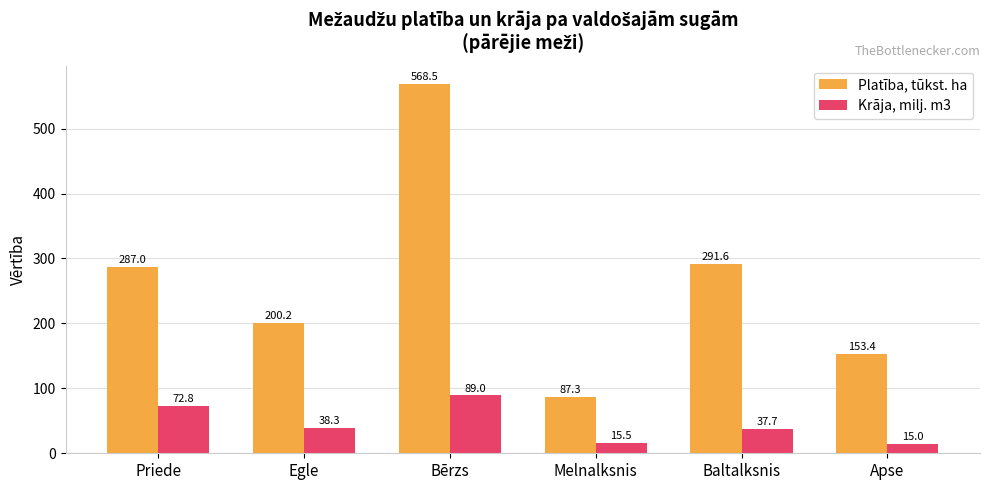

Reading left to right, list all the values displayed in this chart.

Platība, tūkst. ha: 287.0	200.2	568.5	87.3	291.6	153.4
Krāja, milj. m3: 72.8	38.3	89.0	15.5	37.7	15.0